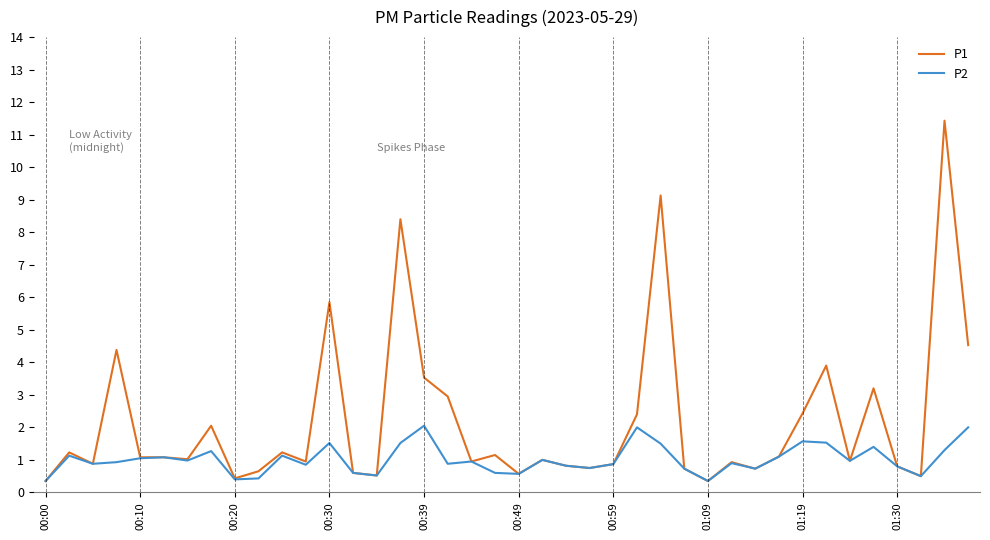

Which series has the largest total across all categories?

P1